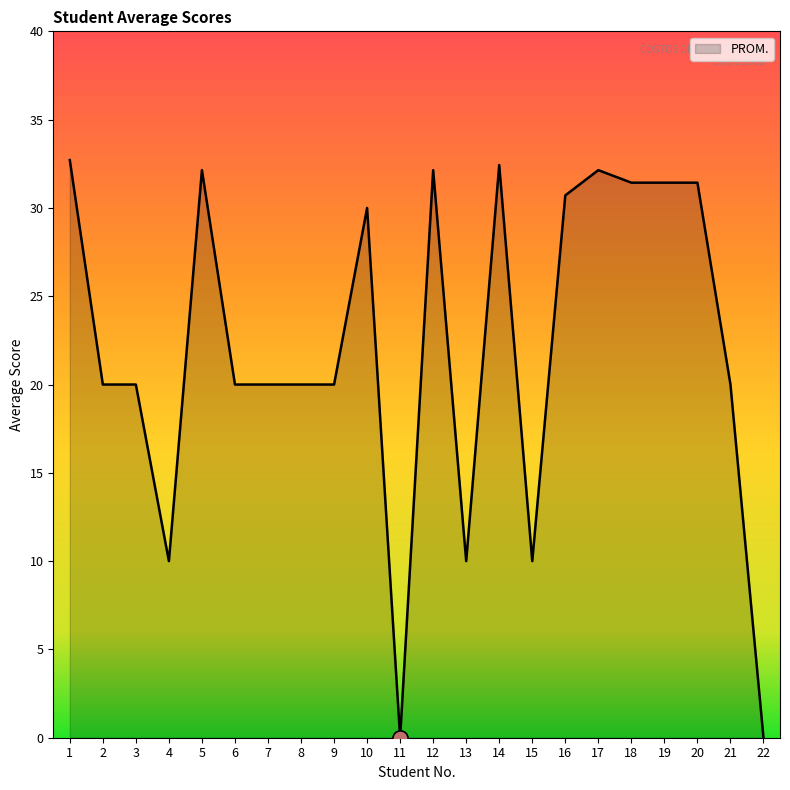

What is the change in value from 1 to 16?

-2.0